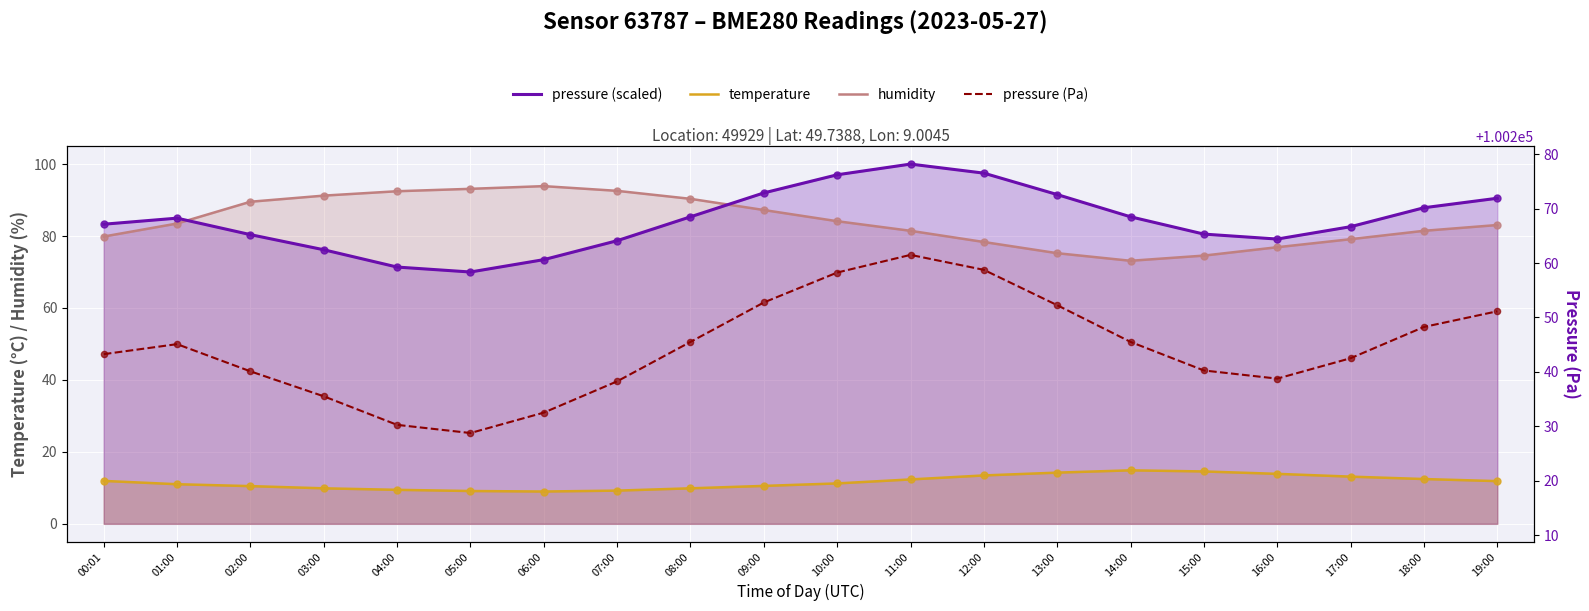

Is the value of pressure (scaled) at 05:00 greater than the value of humidity at 15:00?

No